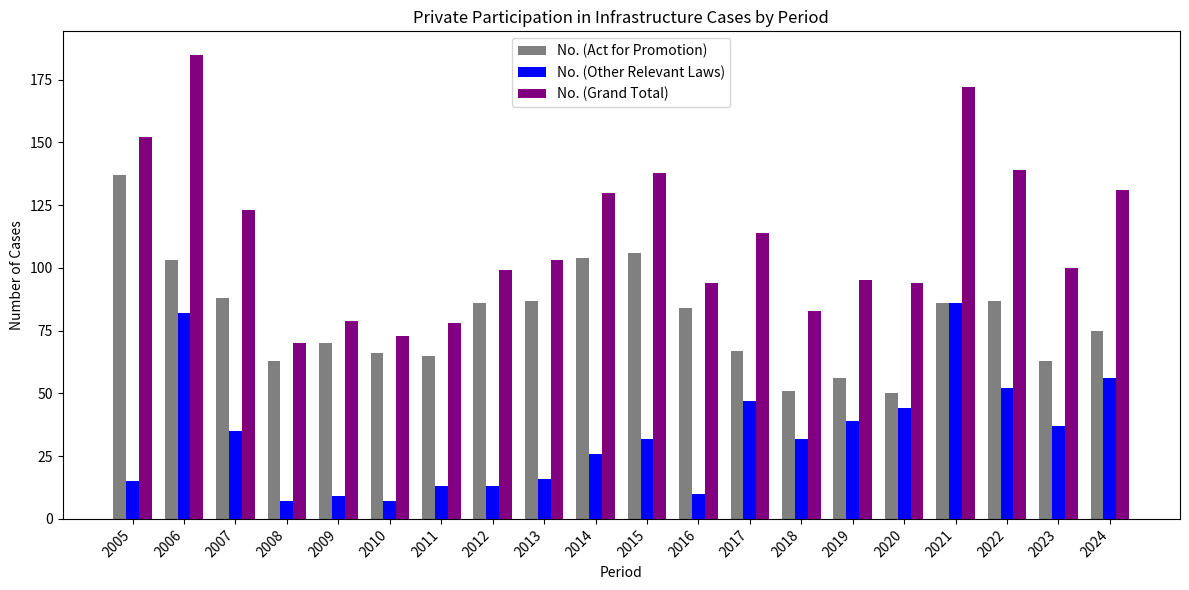

What is the value of the No. (Act for Promotion) bar at the 1st from the left?

137